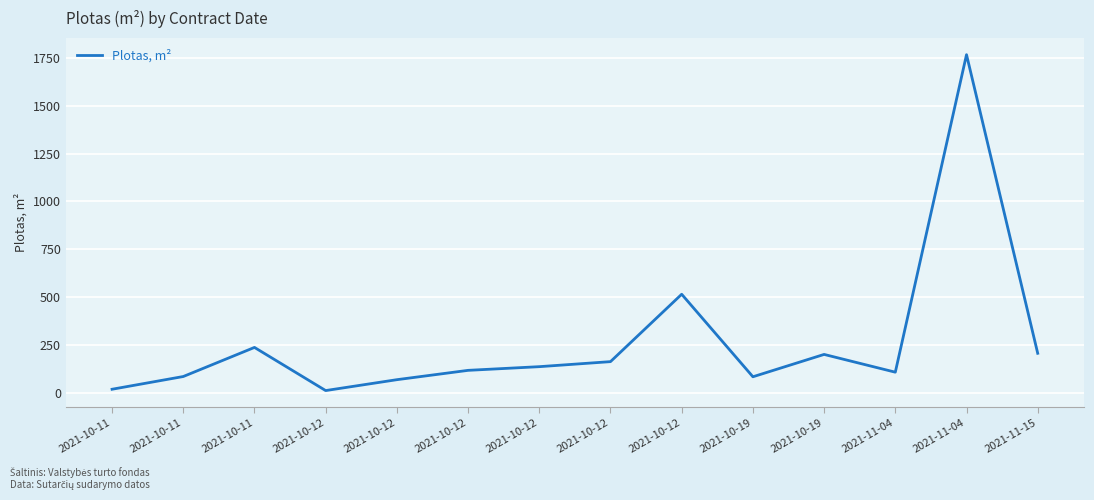

Reading left to right, what are all the values shown in this chart?

18.3	84.8	237.0	11.4	68.3	117.1	136.3	162.7	515.0	83.5	200.4	107.5	1767.7	206.3